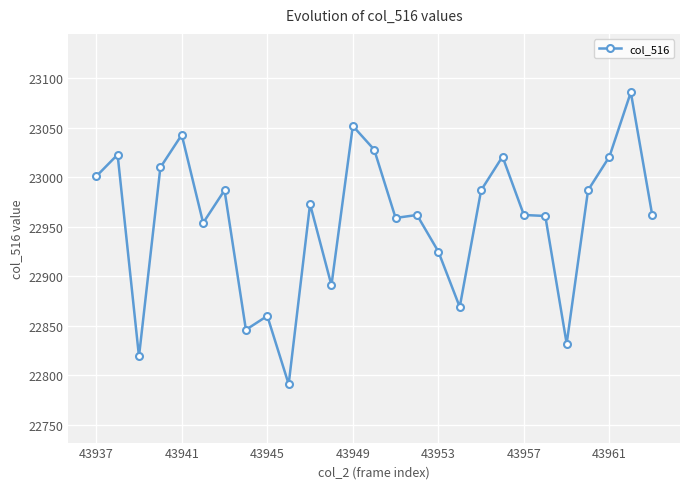

What is the difference between the maximum and second lowest values?

267